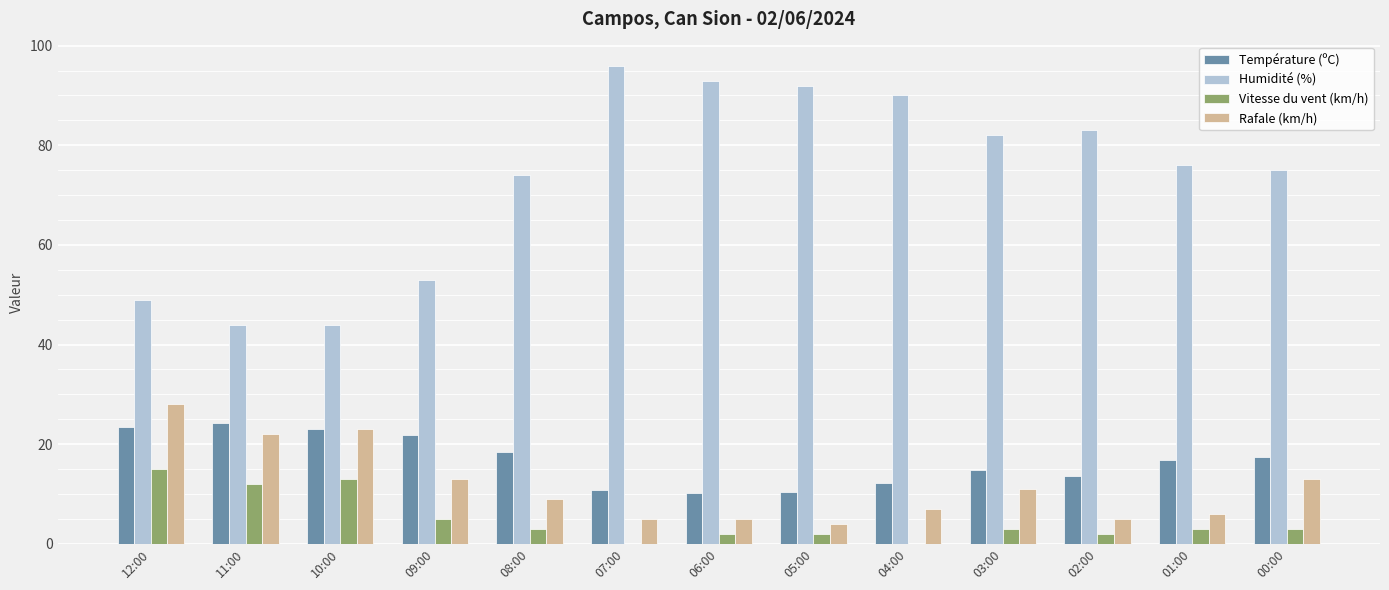

What is the sum of all Température (ºC) values?

217.2